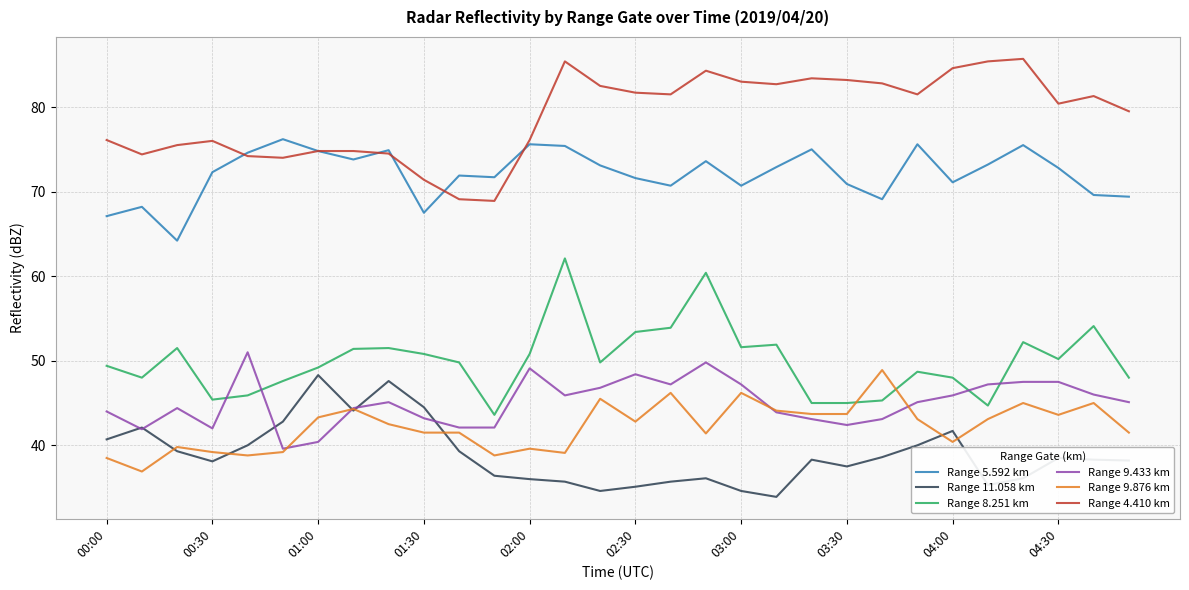

Which series has the largest total across all categories?

Range 4.410 km